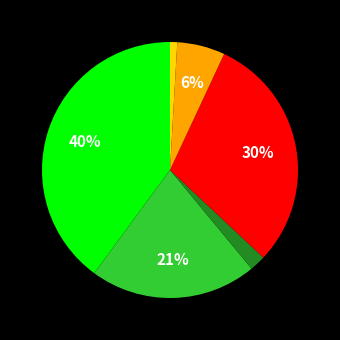

To the nearest percent, what is the average slice percentage?

17%